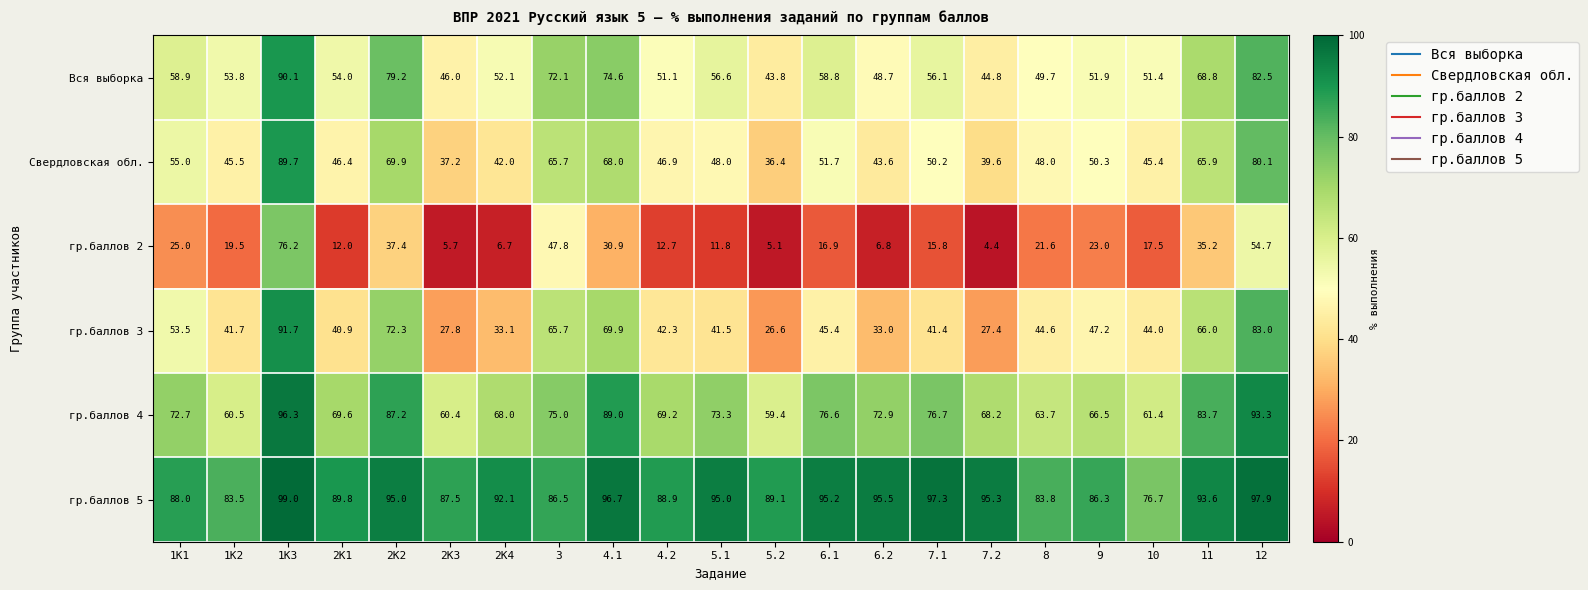

At how many categories does at least one series exceed 82?

20